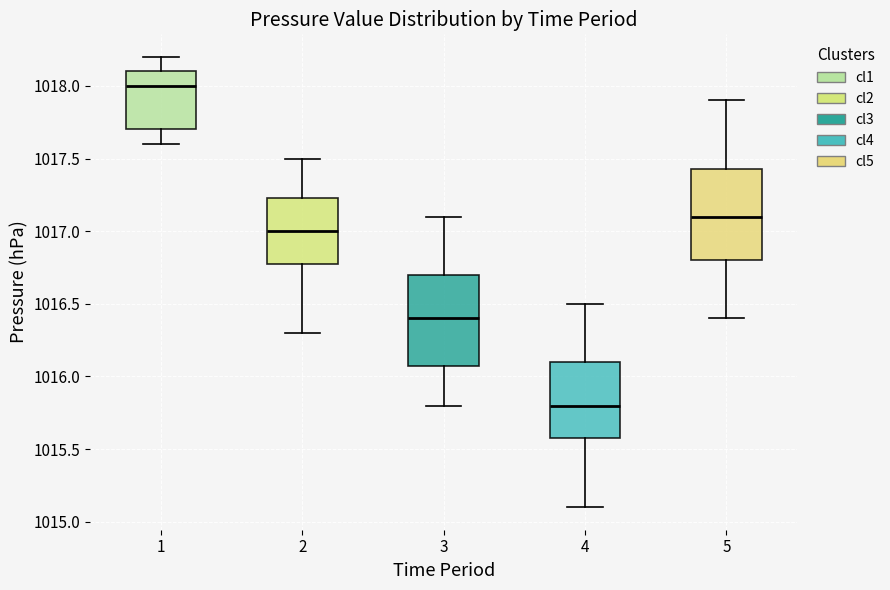

Reading left to right, transcribe this box plot: for each box, give where its median line is, the range the box spans, and where its two whiskers end, as read against the y-axis. The values are not printed on the chart, so give them approximately, as read against the axis.

1: median 1018.00, box 1017.70 to 1018.10, whiskers 1017.60 to 1018.20
2: median 1017.00, box 1016.80 to 1017.25, whiskers 1016.30 to 1017.50
3: median 1016.40, box 1016.10 to 1016.70, whiskers 1015.80 to 1017.10
4: median 1015.80, box 1015.60 to 1016.10, whiskers 1015.10 to 1016.50
5: median 1017.10, box 1016.80 to 1017.45, whiskers 1016.40 to 1017.90